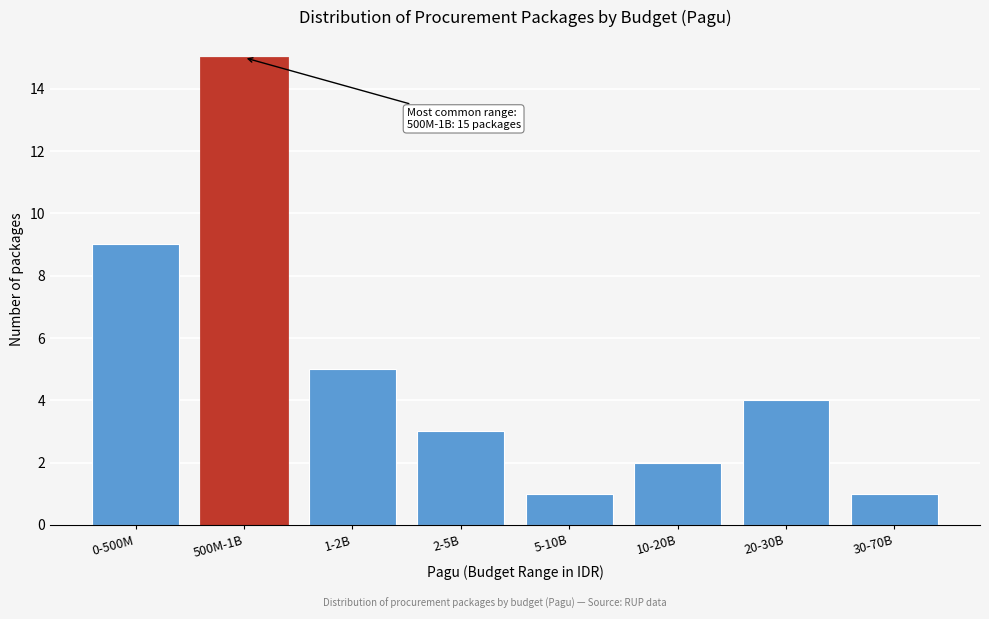

Reading left to right, extract all data points from this chart.

9	15	5	3	1	2	4	1